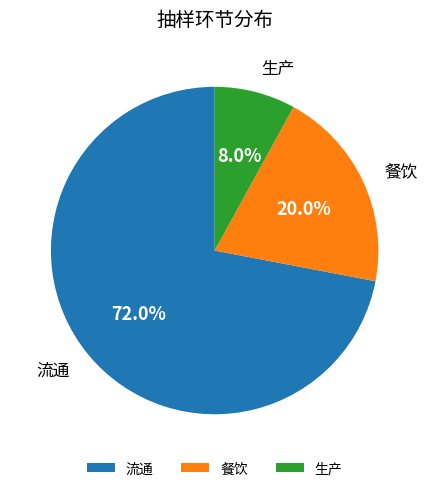

Which category has the smallest portion of the pie?

生产